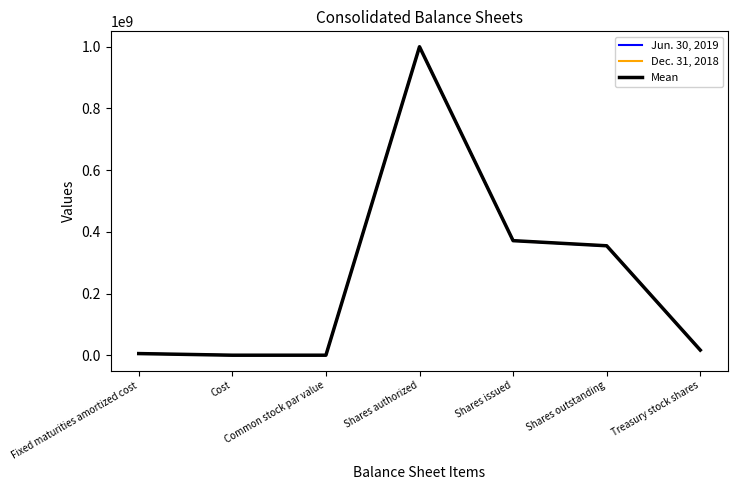

How many lines are shown in the chart?

3